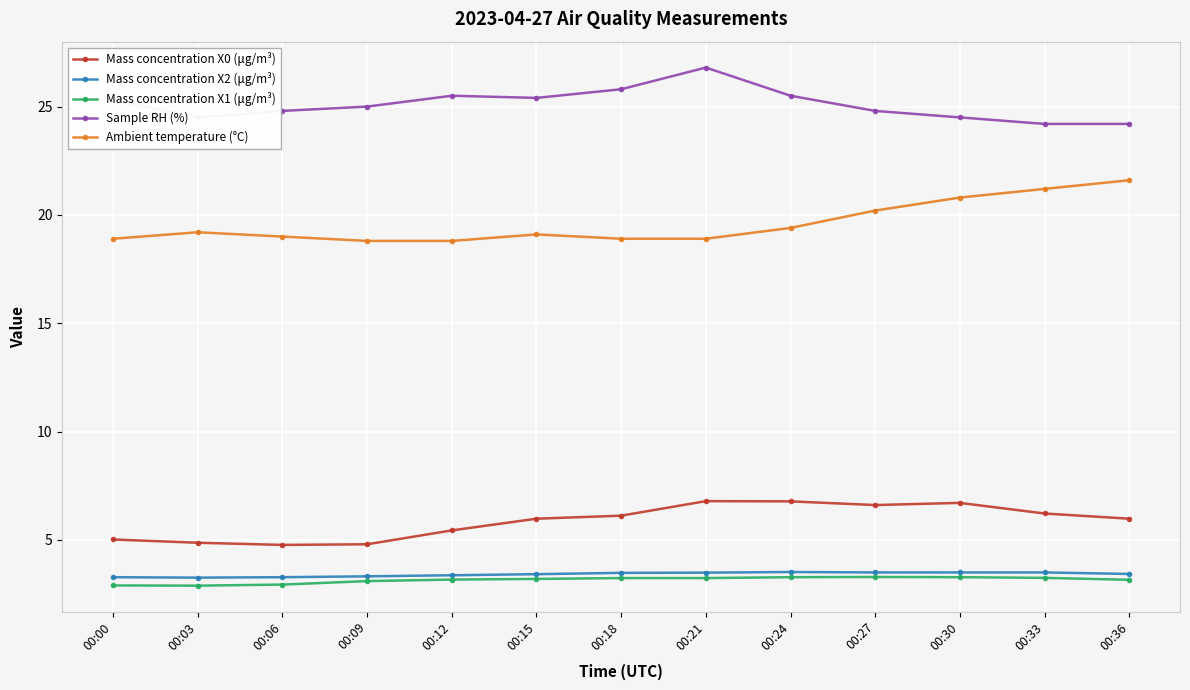

True or false: Mass concentration X0 (μg/m³) and Mass concentration X2 (μg/m³) cross at least once.

False